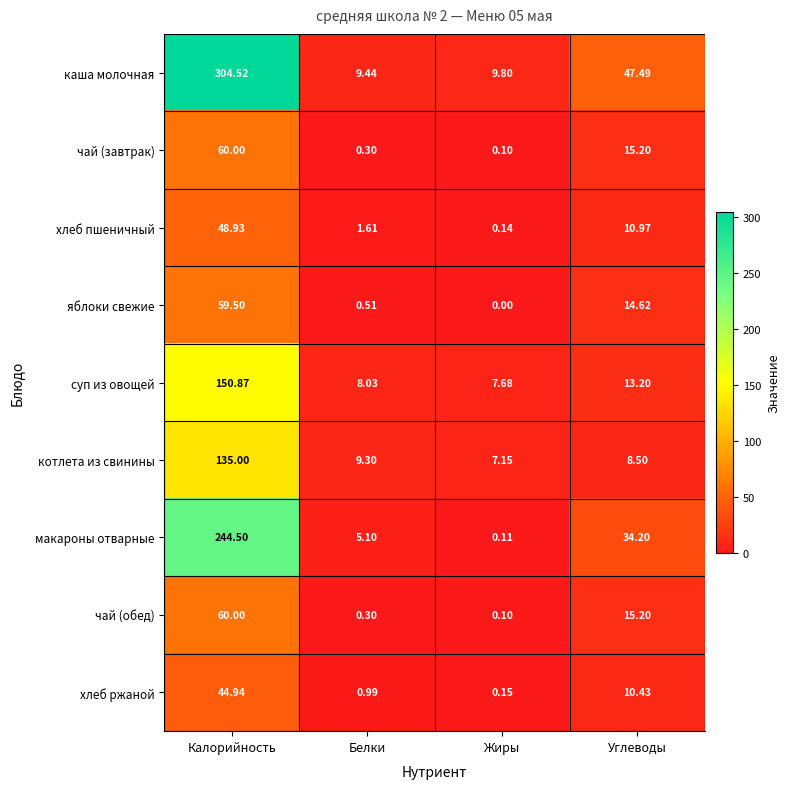

Rank the categories by каша молочная value from highest to lowest.

Калорийность, Углеводы, Жиры, Белки